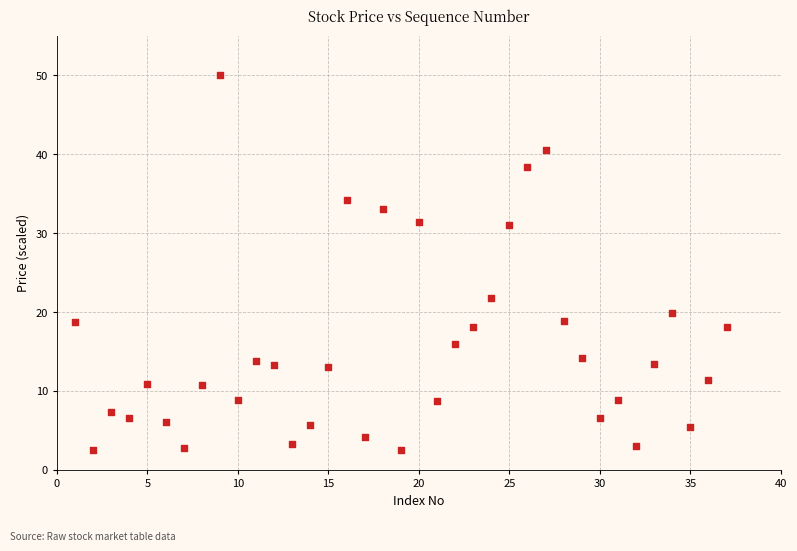

What Y value in the scatter plot is closest to 26?

21.8